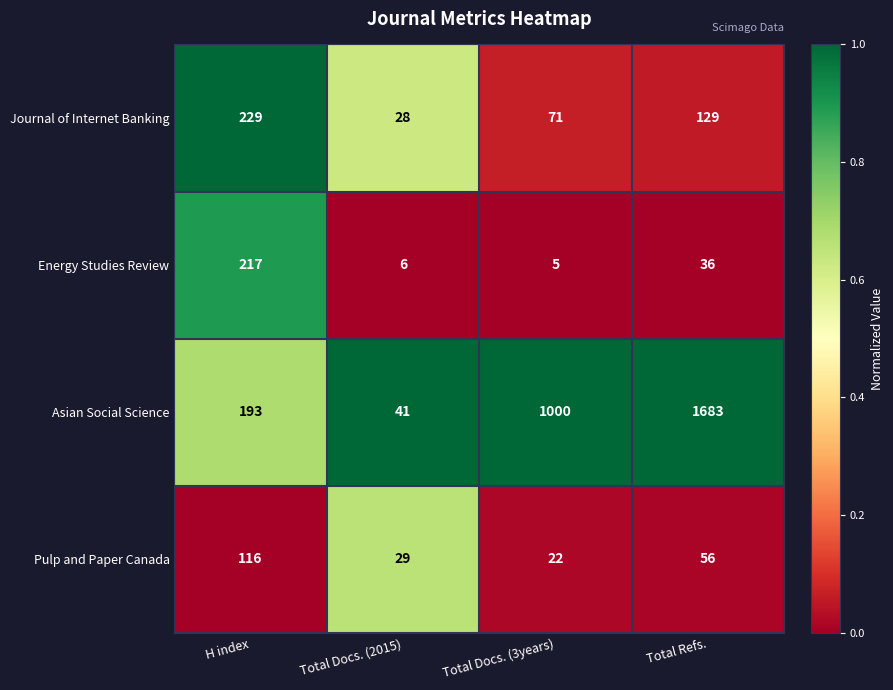

Which series has the largest total across all categories?

Asian Social Science